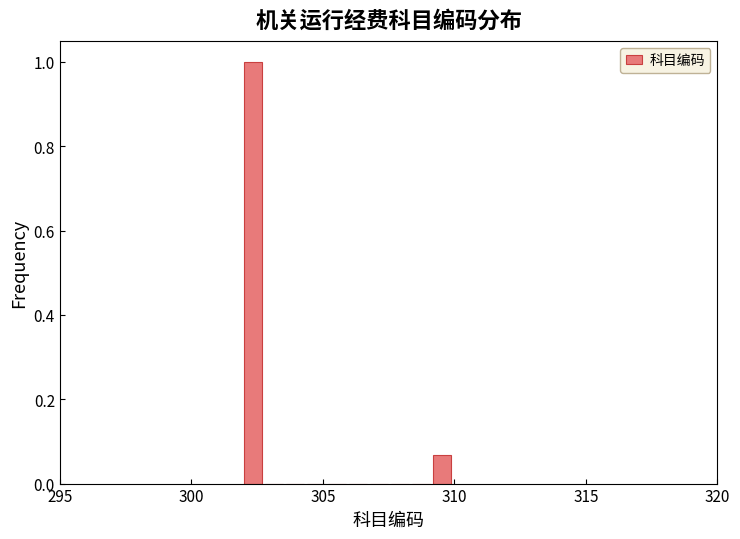

Around what value on the x-axis is the tallest bar? Give the approximate position of its centre, as read against the axis.

302.5